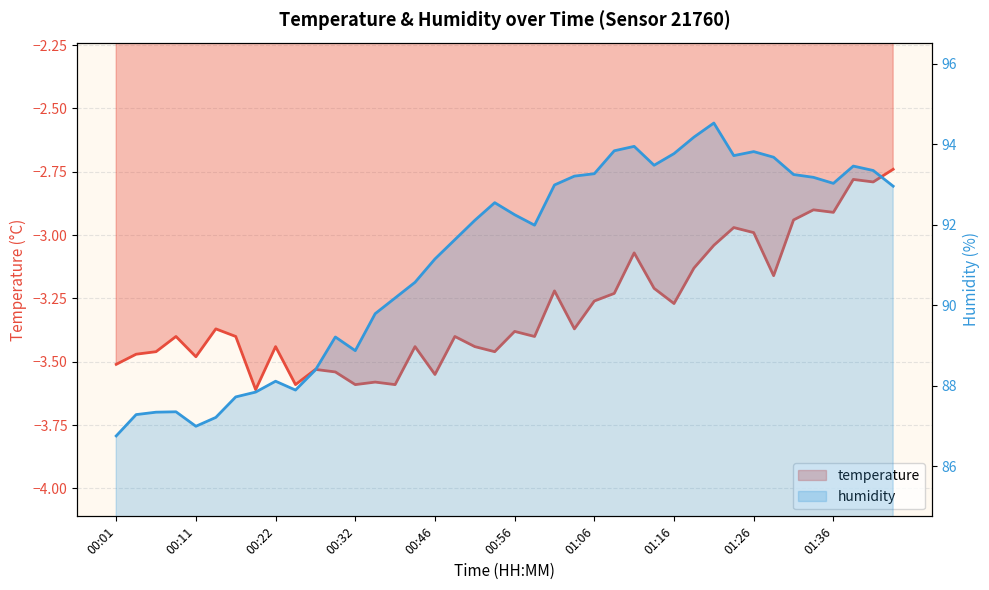

What is the sum of all humidity values?

3646.8